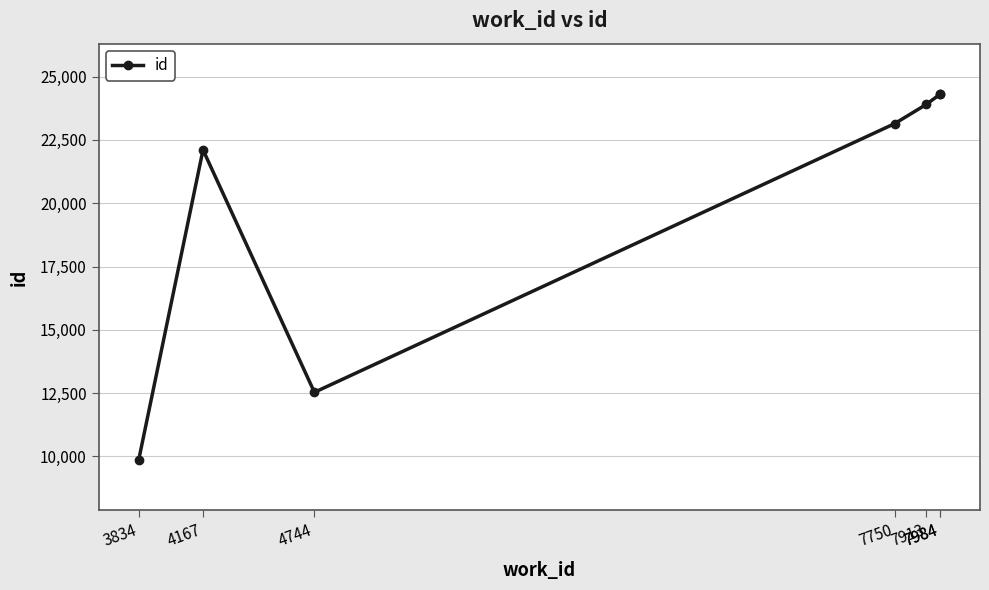

What is the value of the 2nd point from the left?

22106